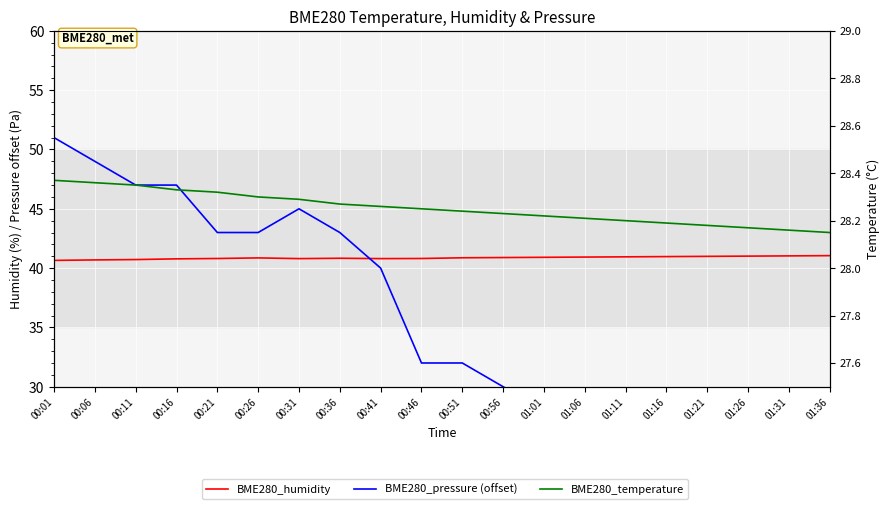

What position from the right is 00:11?

18